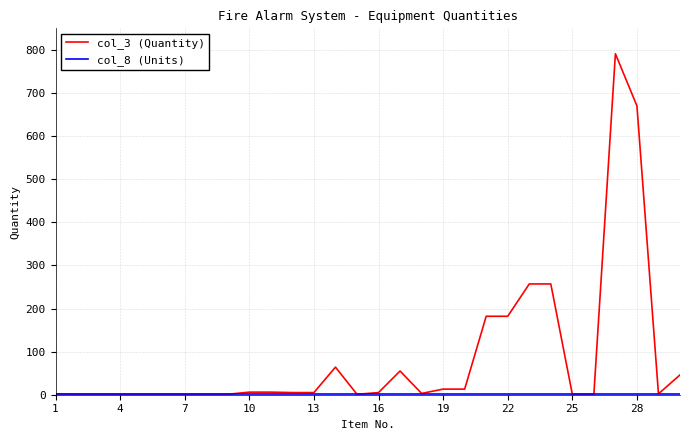

Which series has the largest total across all categories?

col_3 (Quantity)